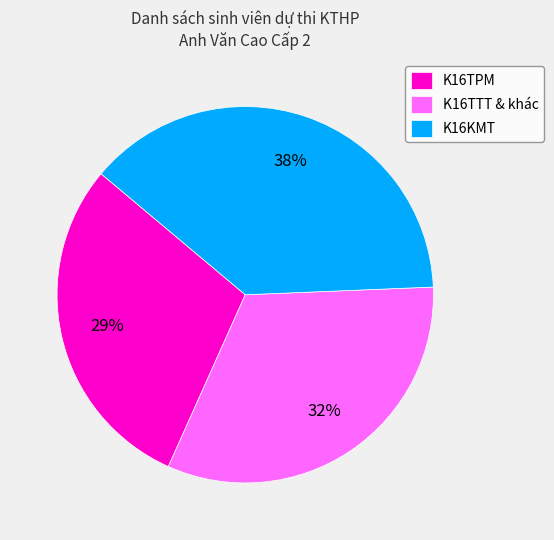

True or false: K16TPM accounts for 36% of the total.

False